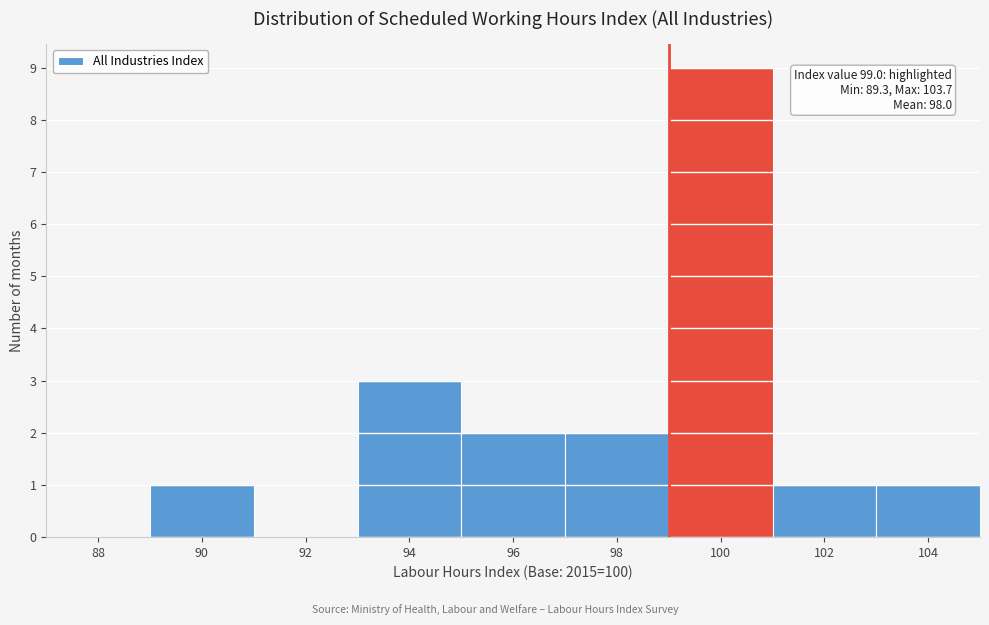

Which range on the x-axis has the tallest bar?

99 to 101